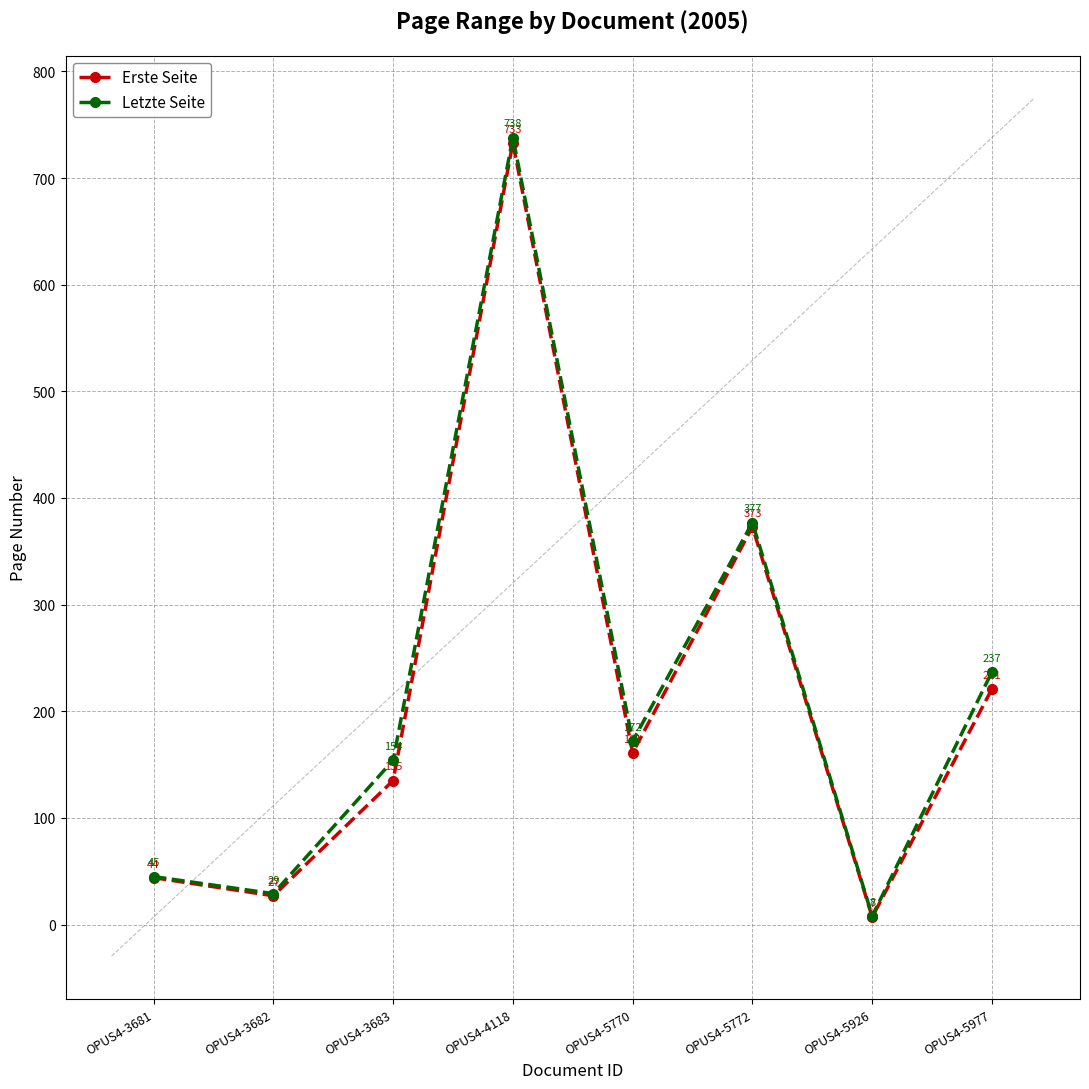

What is the maximum value shown in the chart?

738